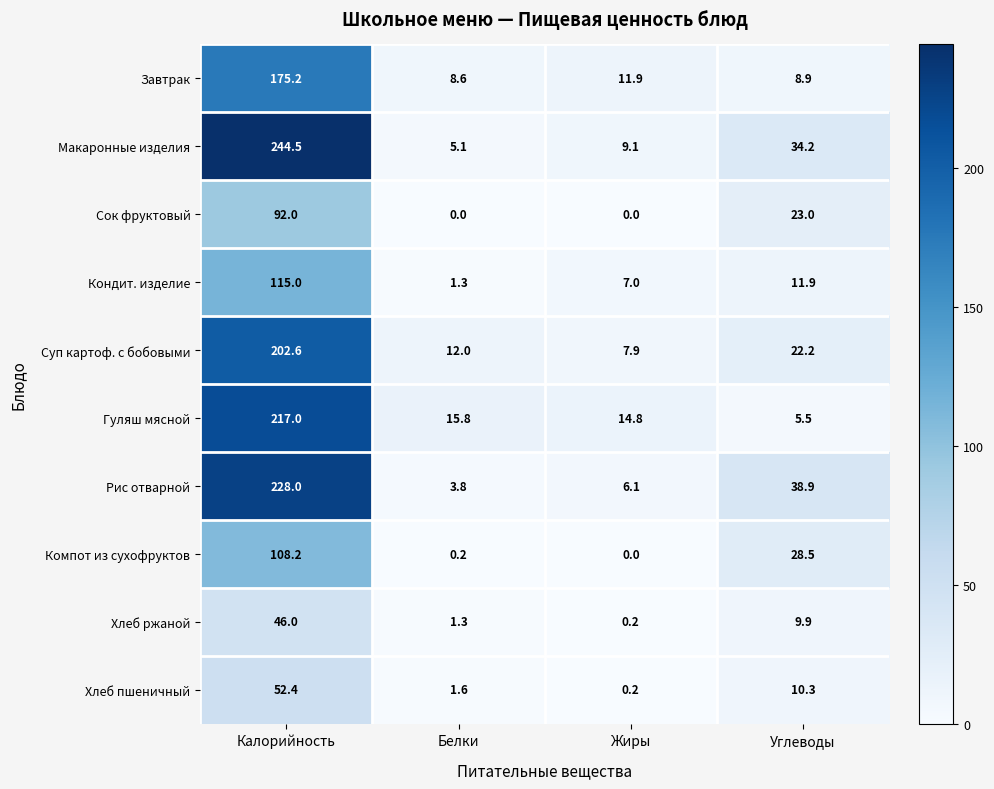

At which label is Хлеб пшеничный closest to 26?

Углеводы